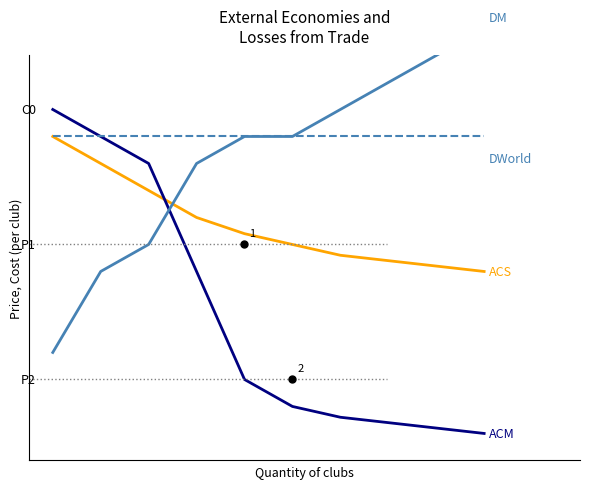

What is the greatest value displayed?

10.0